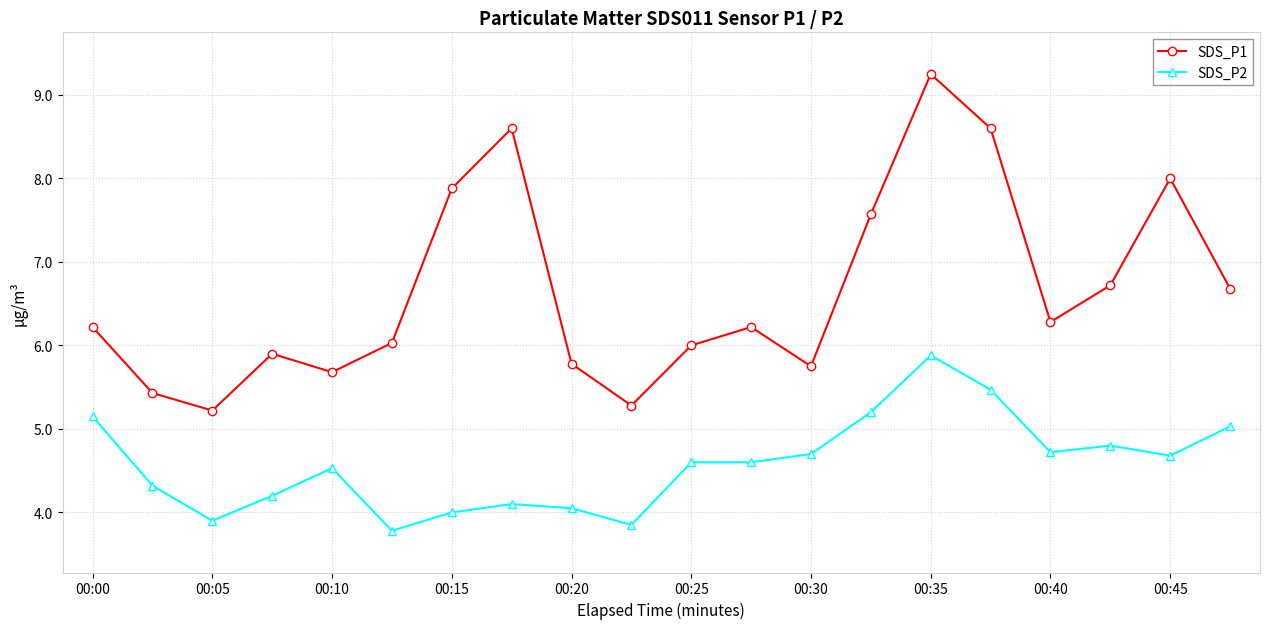

What is the value of the SDS_P2 point at the 11th from the left?

4.6